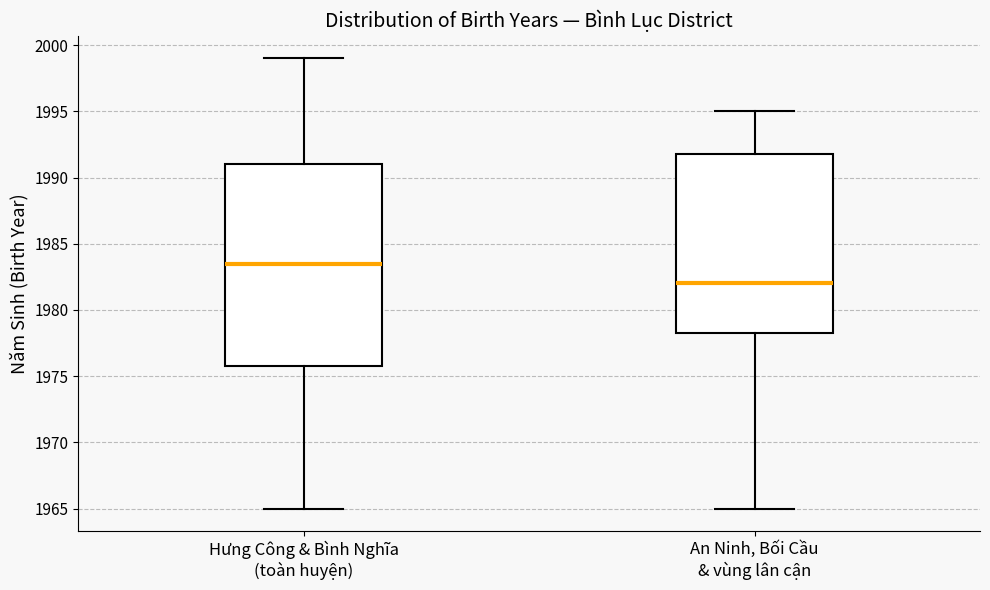

Reading left to right, transcribe this box plot: for each box, give where its median line is, the range the box spans, and where its two whiskers end, as read against the y-axis. The values are not printed on the chart, so give them approximately, as read against the axis.

Hưng Công & Bình Nghĩa (toàn huyện): median 1983.5, box 1976.0 to 1991.0, whiskers 1965.0 to 1999.0
An Ninh, Bối Cầu & vùng lân cận: median 1982.0, box 1978.5 to 1992.0, whiskers 1965.0 to 1995.0